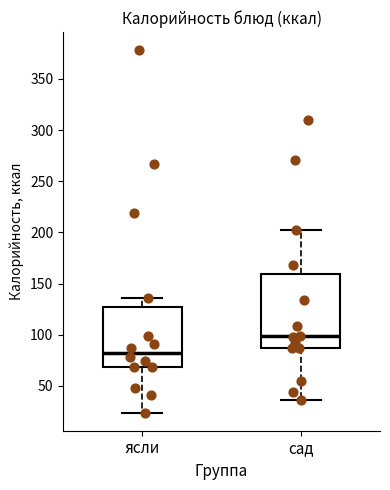

Where does the median line of the box for ясли sit on the y-axis? The values are not printed on the chart, so give them approximately, as read against the axis.

85